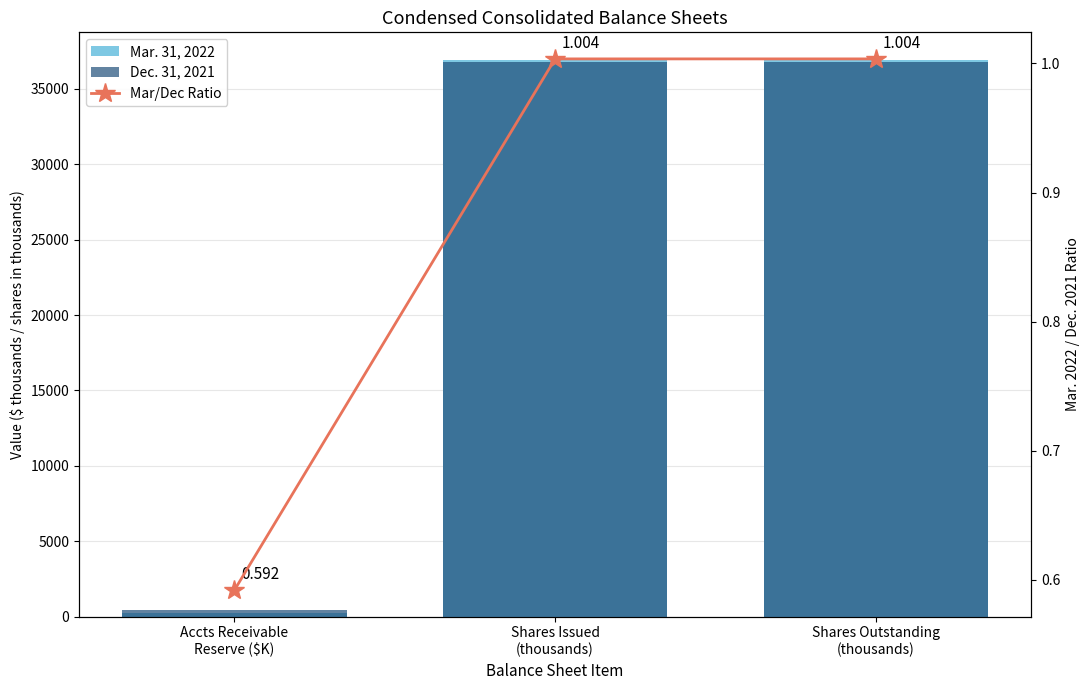

At how many categories does at least one series exceed 25036?

2